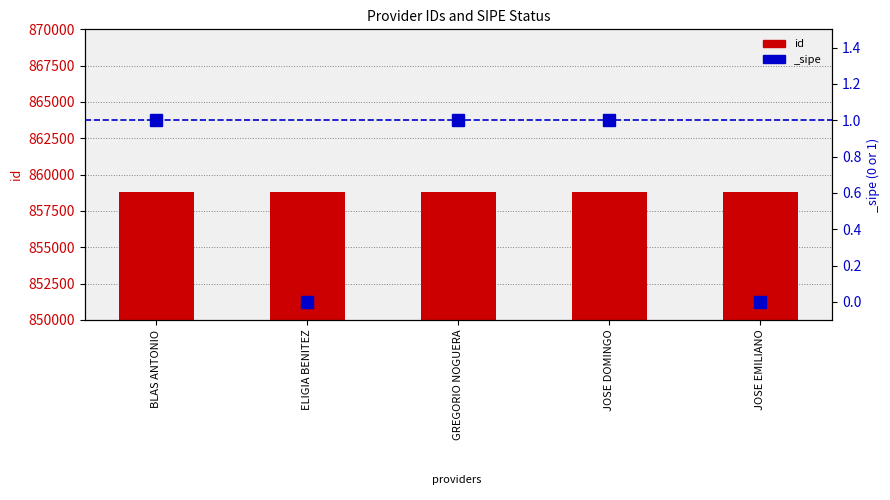

Is it true that the value at BLAS ANTONIO is 858829?

True